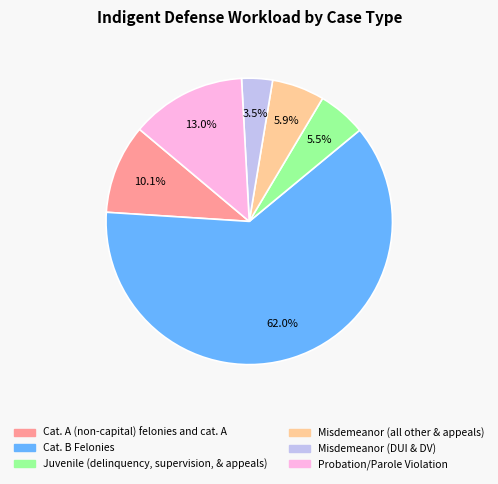

What is the ratio of the value at Cat. A (non-capital) felonies and cat. A to the value at Misdemeanor (all other & appeals)?

1.7